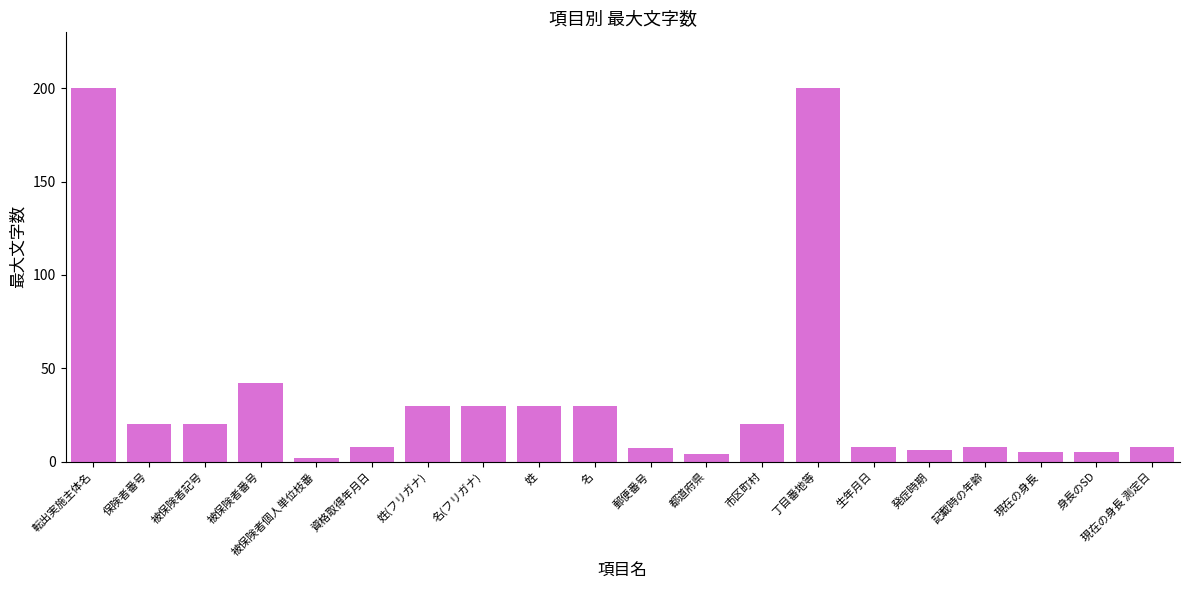

Reading left to right, extract all data points from this chart.

転出実施主体名=200	保険者番号=20	被保険者記号=20	被保険者番号=42	被保険者個人単位枝番=2	資格取得年月日=8	姓(フリガナ)=30	名(フリガナ)=30	姓=30	名=30	郵便番号=7	都道府県=4	市区町村=20	丁目番地等=200	生年月日=8	発症時期=6	記載時の年齢=8	現在の身長=5	身長のSD=5	現在の身長 測定日=8